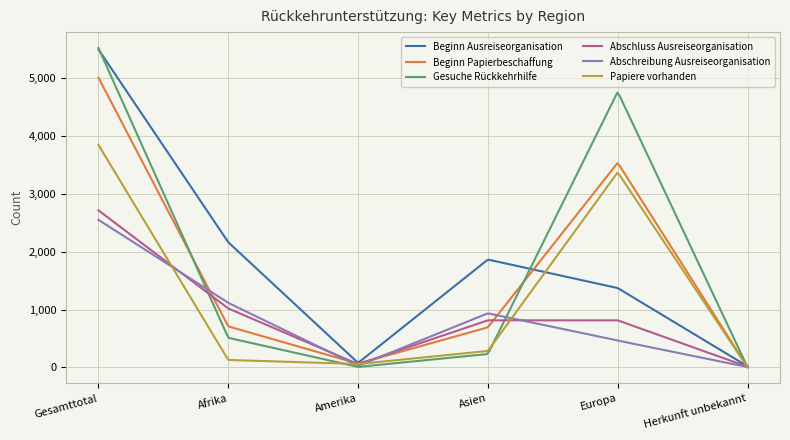

What is the highest value of the Papiere vorhanden series?

3849.0